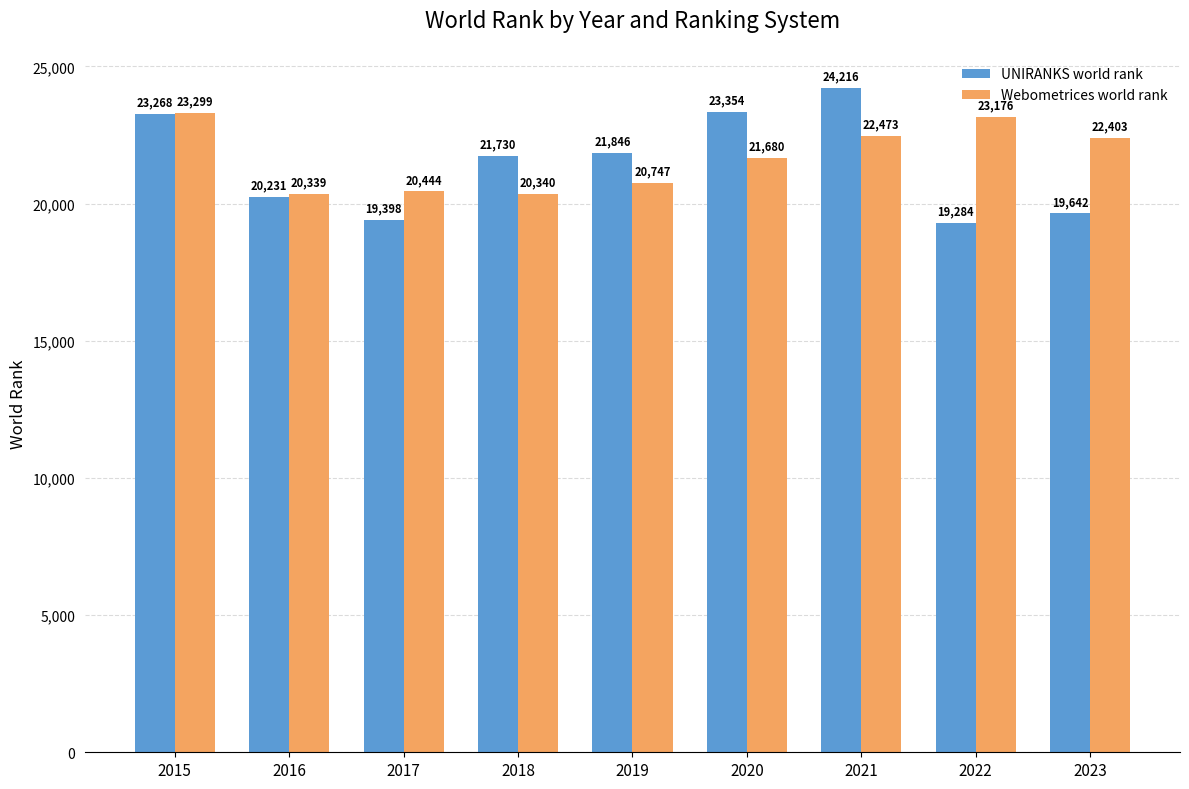

How many data points in Webometrices world rank are less than 21680?

4